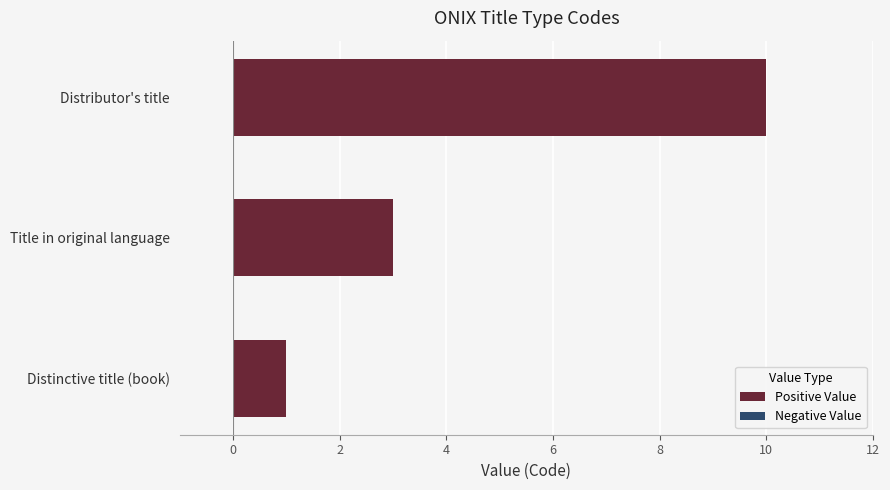

Which has a higher value, Title in original language or Distributor's title?

Distributor's title